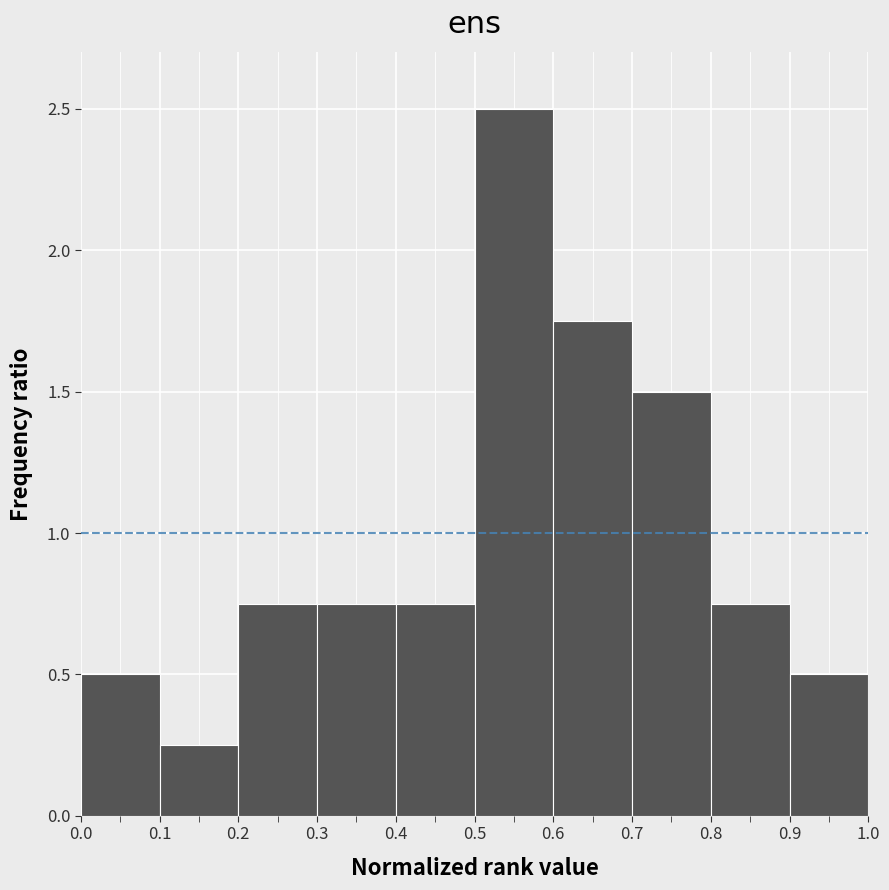

Reading left to right, list every bar in this chart as the range it spans on the x-axis followed by its height. The values are not printed on the chart, so give them approximately, as read against the axis.

0.0 to 0.1: 0.50
0.1 to 0.2: 0.25
0.2 to 0.3: 0.75
0.3 to 0.4: 0.75
0.4 to 0.5: 0.75
0.5 to 0.6: 2.50
0.6 to 0.7: 1.75
0.7 to 0.8: 1.50
0.8 to 0.9: 0.75
0.9 to 1.0: 0.50